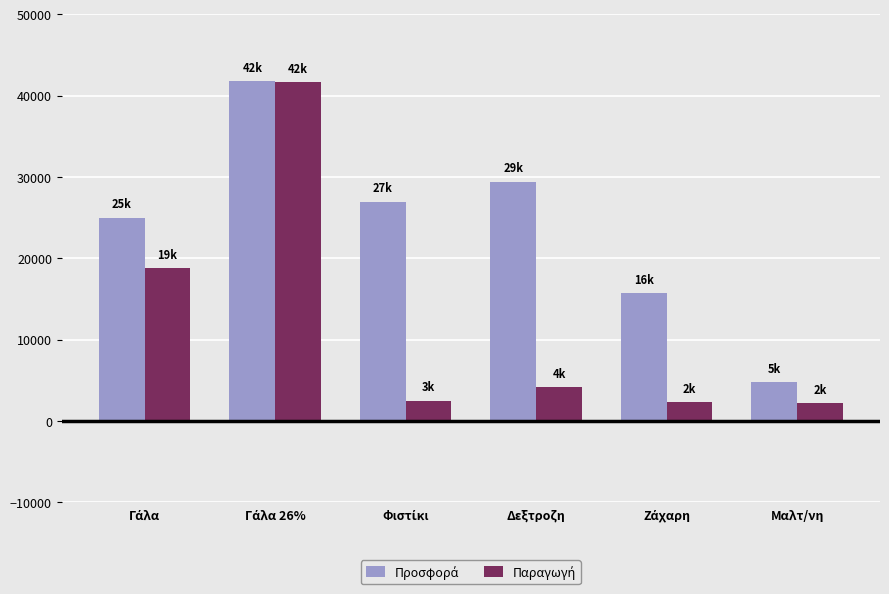

What is the greatest value displayed?

41800.0